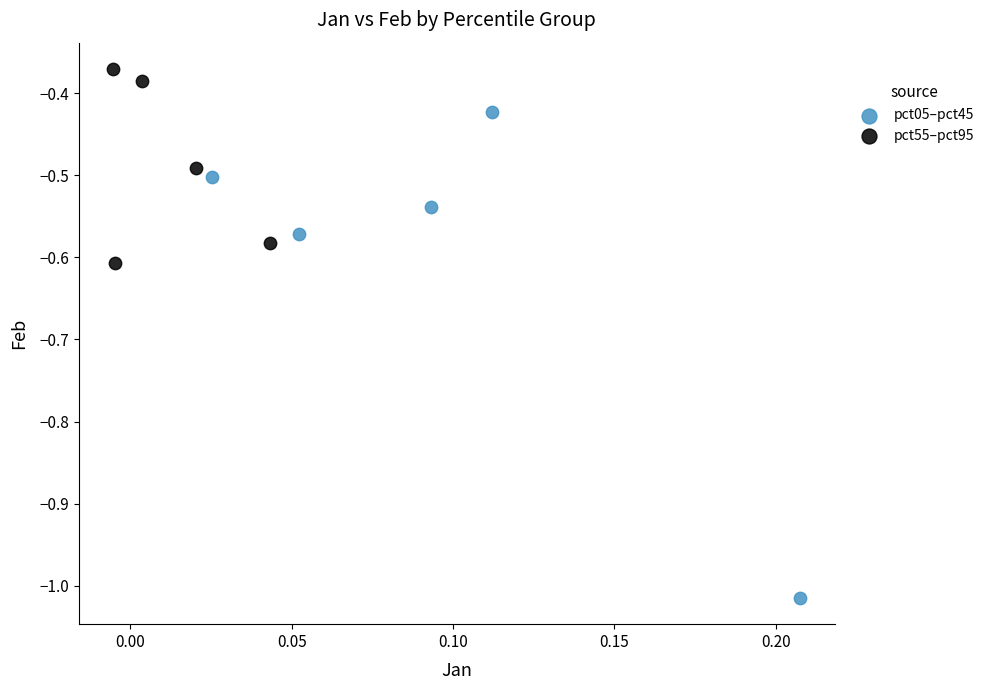

Which series contains the lowest Y value?

pct05–pct45